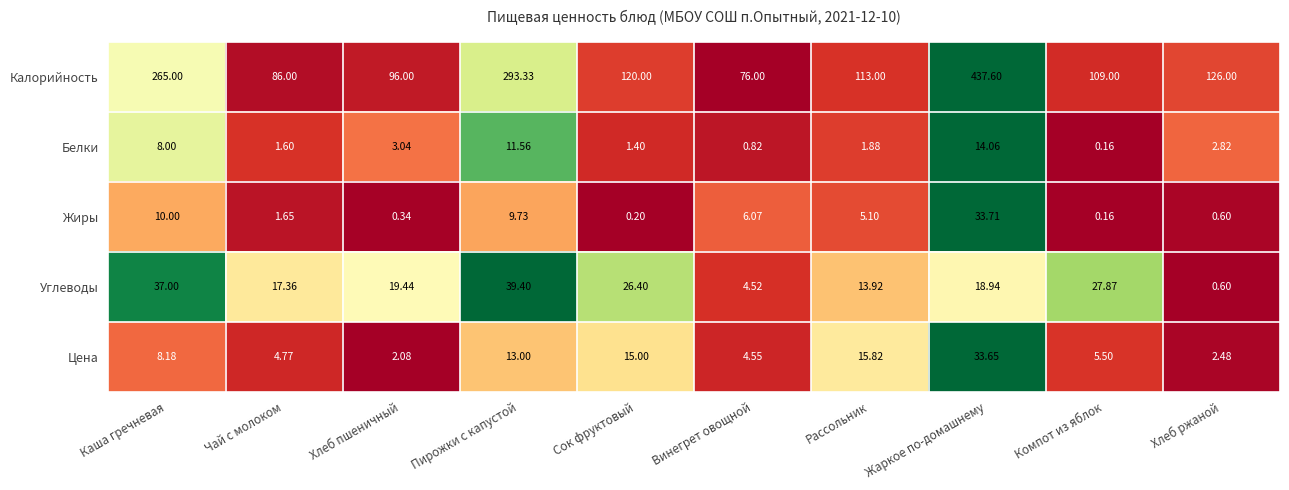

Rank the categories by Калорийность value from lowest to highest.

Винегрет овощной, Чай с молоком, Хлеб пшеничный, Компот из яблок, Рассольник, Сок фруктовый, Хлеб ржаной, Каша гречневая, Пирожки с капустой, Жаркое по-домашнему